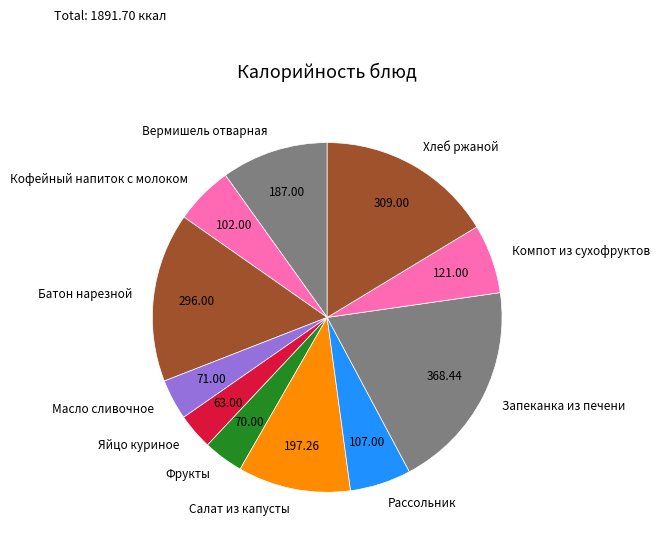

How many segments does this pie chart have?

11